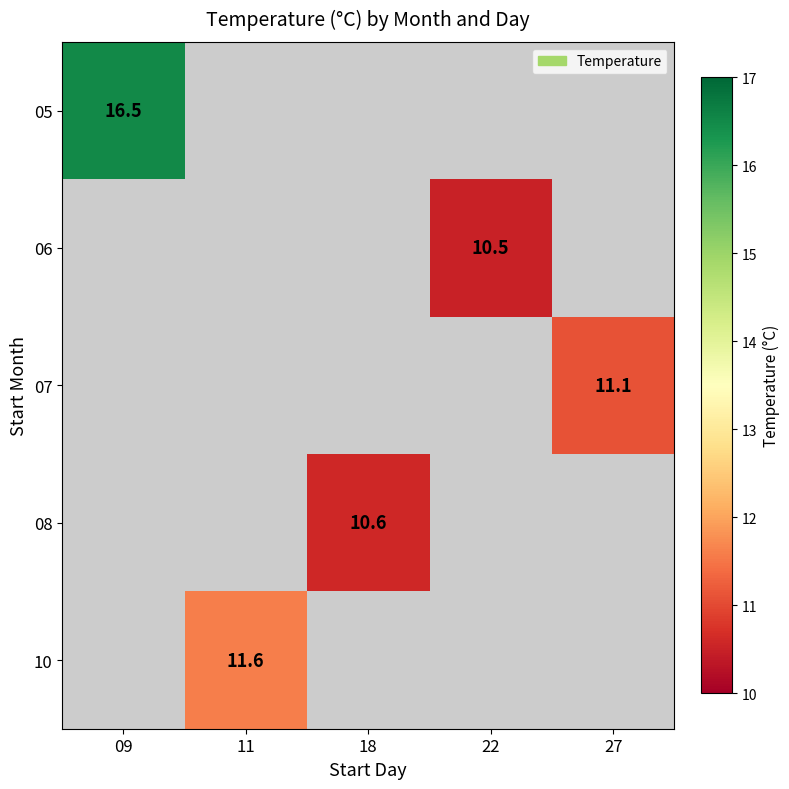

The 05 series shows 27.8 at 09. True or false?

False